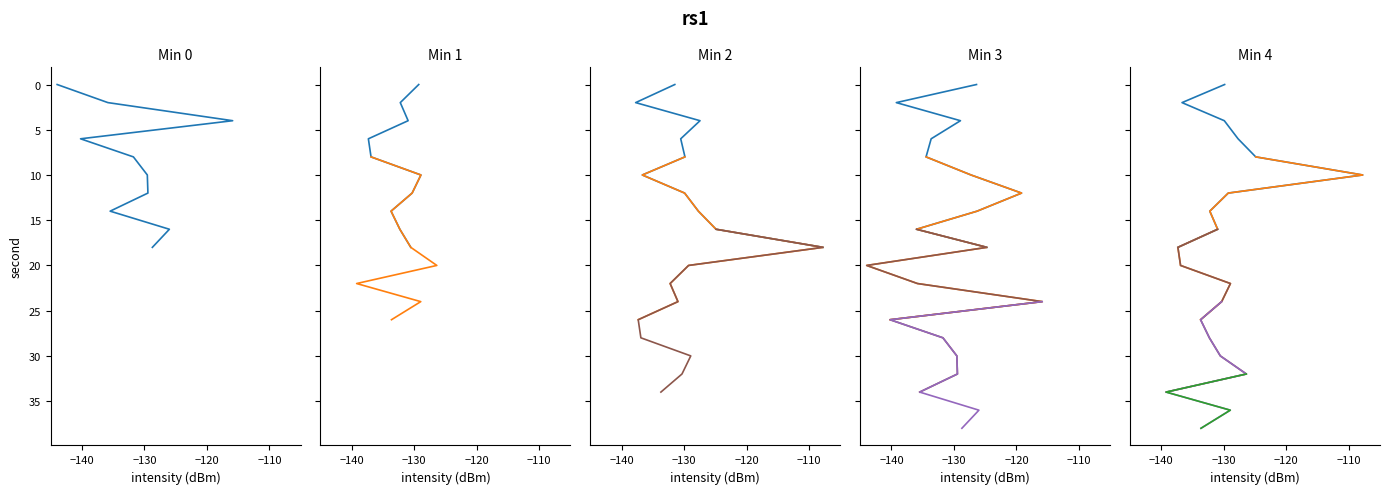

How many times do 14:01 and 14:04 cross each other?

8